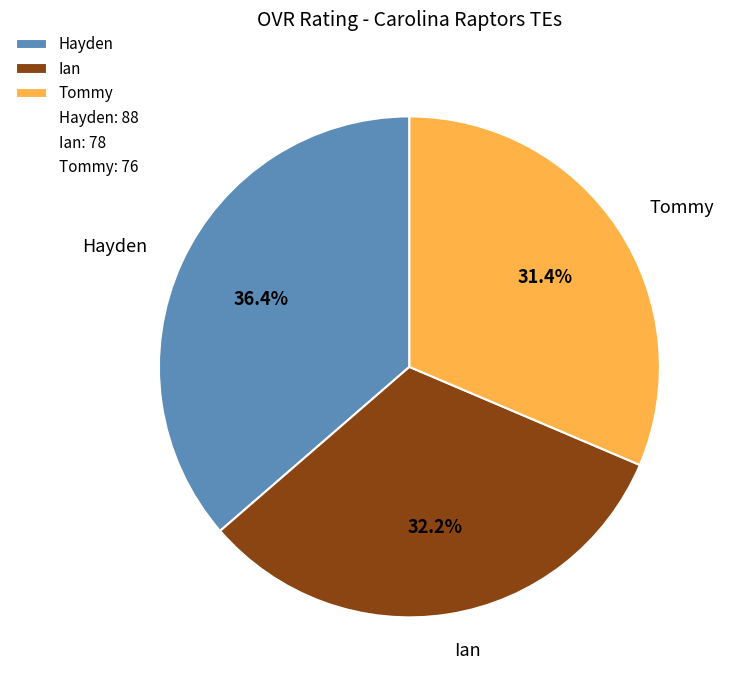

Is there a majority slice in this chart?

No